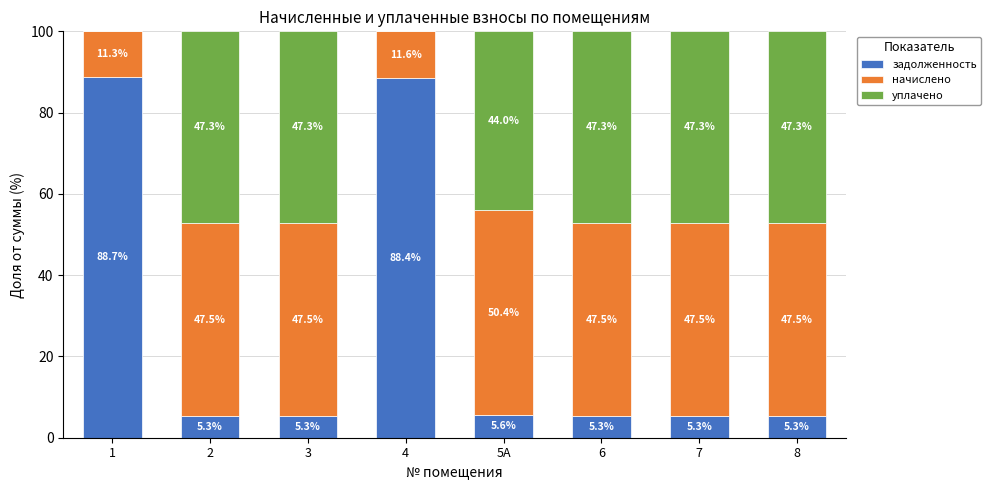

True or false: задолженность has a value of 88.7 at 1.

True